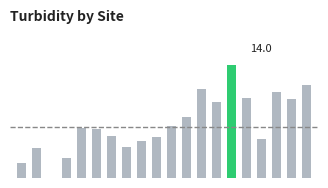

Rank the categories by value from lowest to highest.

2, 0, 3, 1, 7, 8, 16, 9, 6, 5, 4, 10, 11, 13, 18, 15, 17, 12, 19, 14